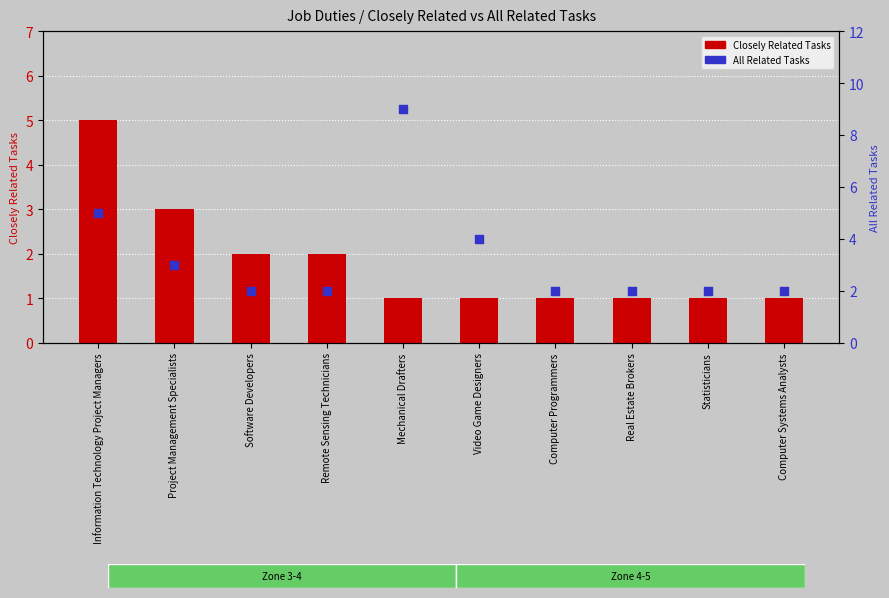

What is the total value across all series at Real Estate Brokers?

3